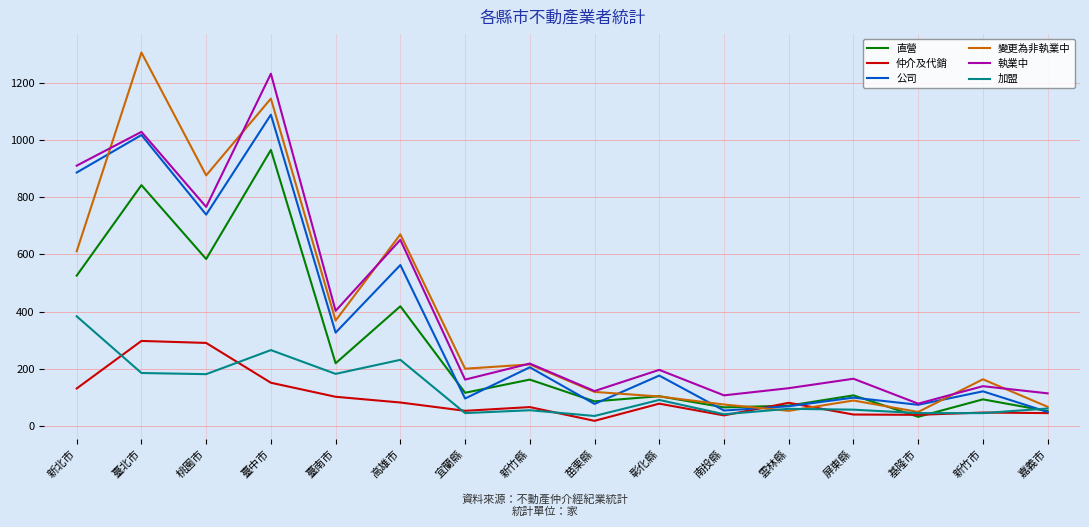

The value of 執業中 at 基隆市 is 79. True or false?

True